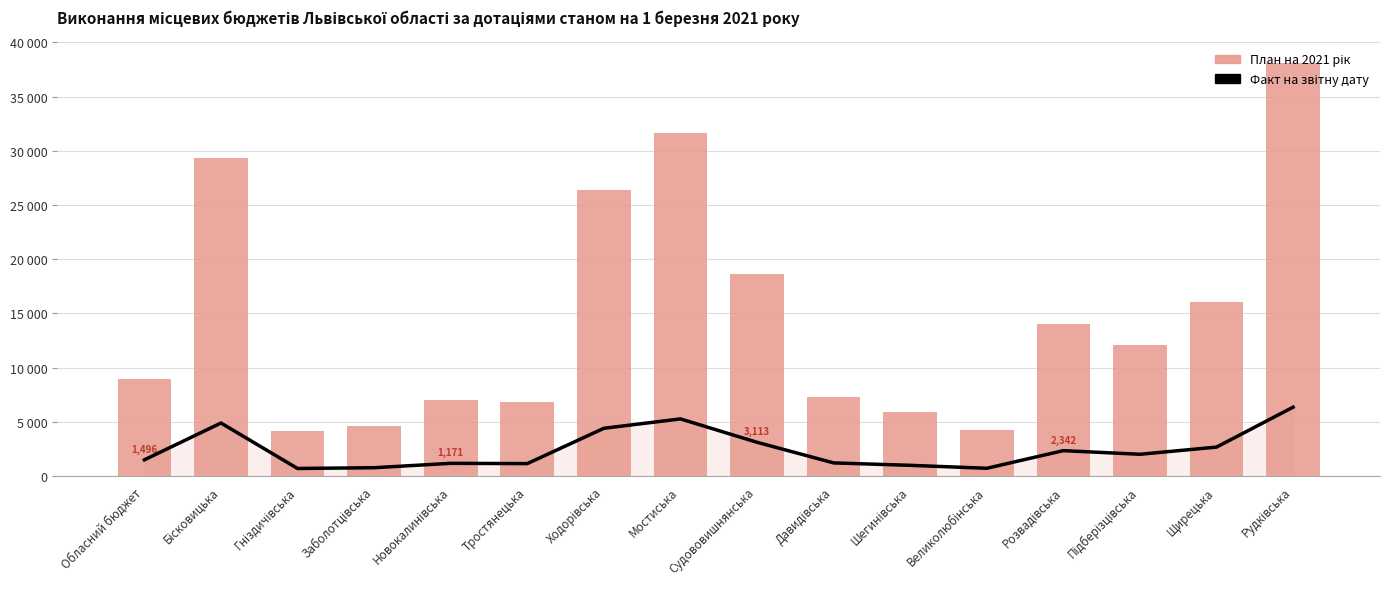

Which series has the largest range (max minus min)?

План на 2021 рік